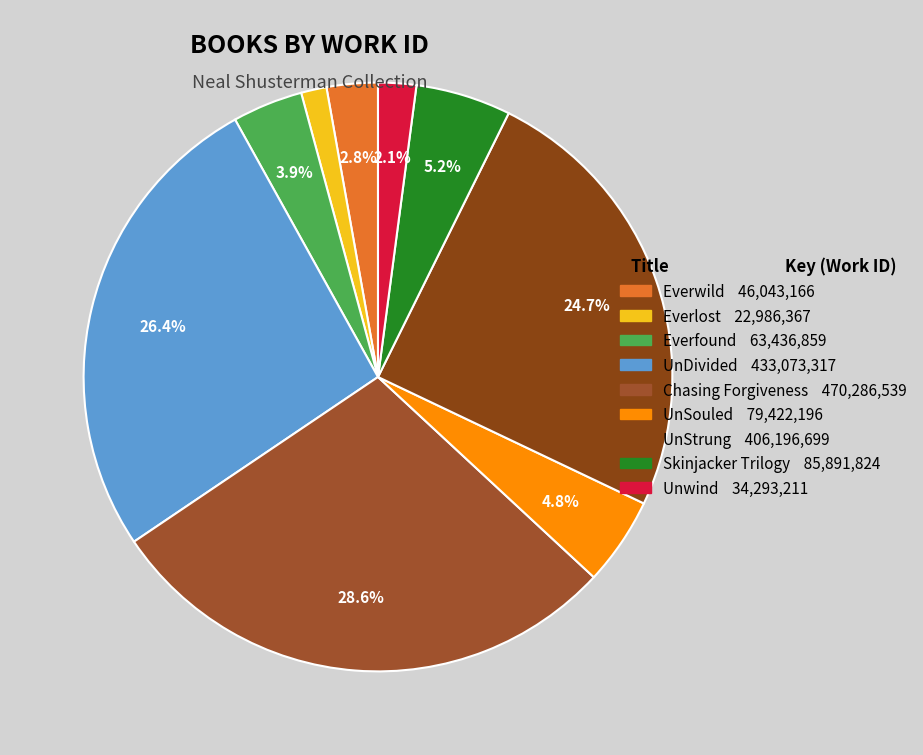

The Skinjacker Trilogy slice represents 18% of the pie. True or false?

False